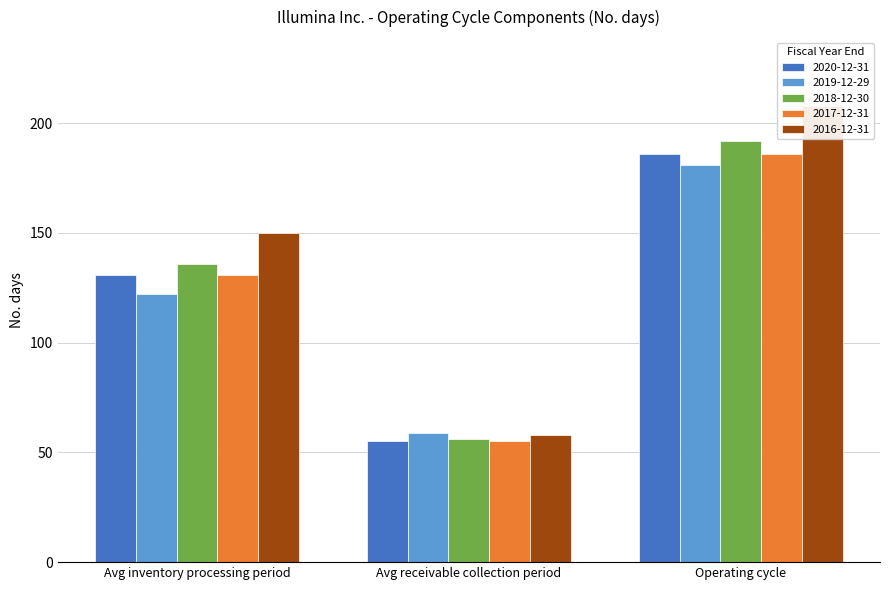

What is the difference between the highest and lowest values at Avg inventory processing period?

28